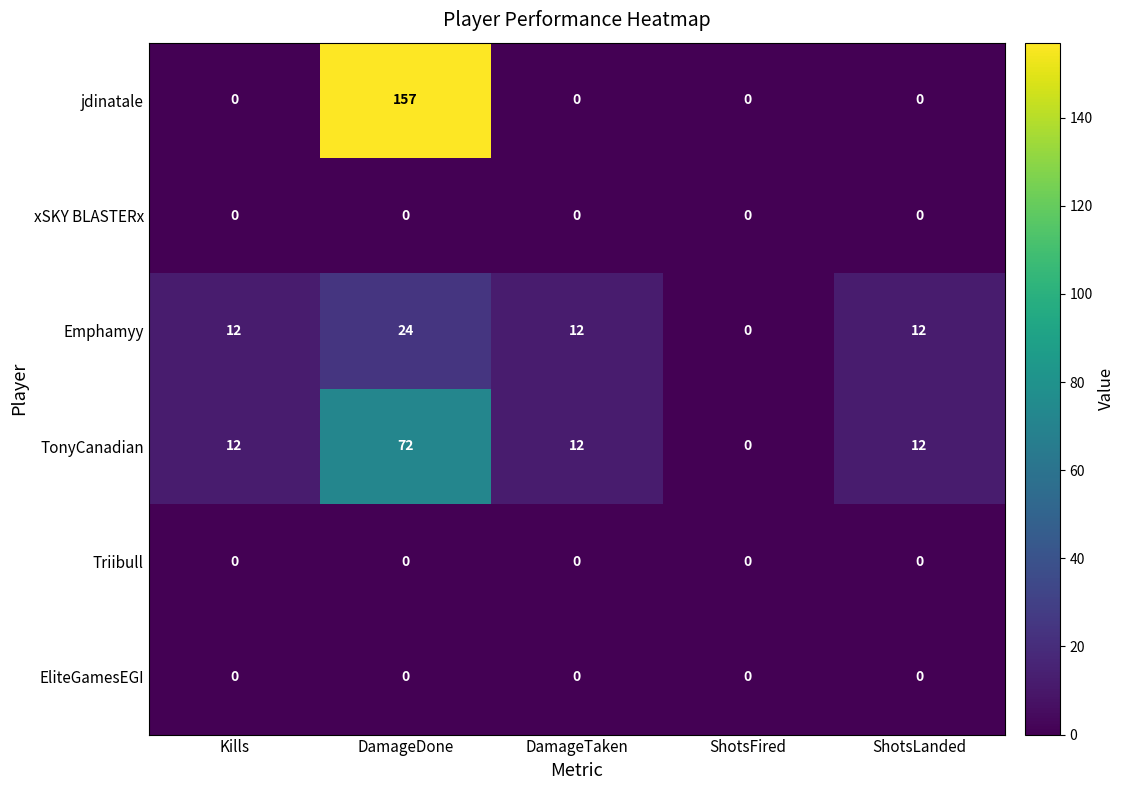

The Emphamyy series shows 0 at ShotsFired. True or false?

True